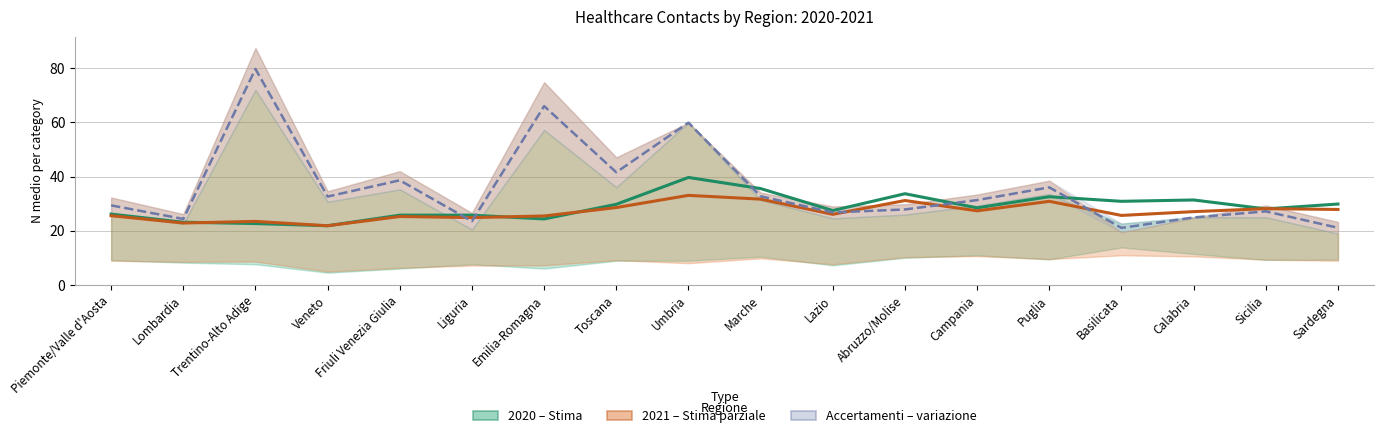

What position from the left is Toscana?

8